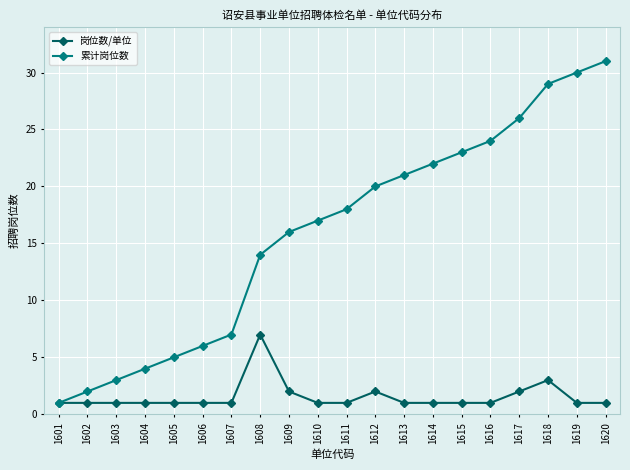

True or false: 岗位数/单位 has more than 1 points higher than both neighbors.

True